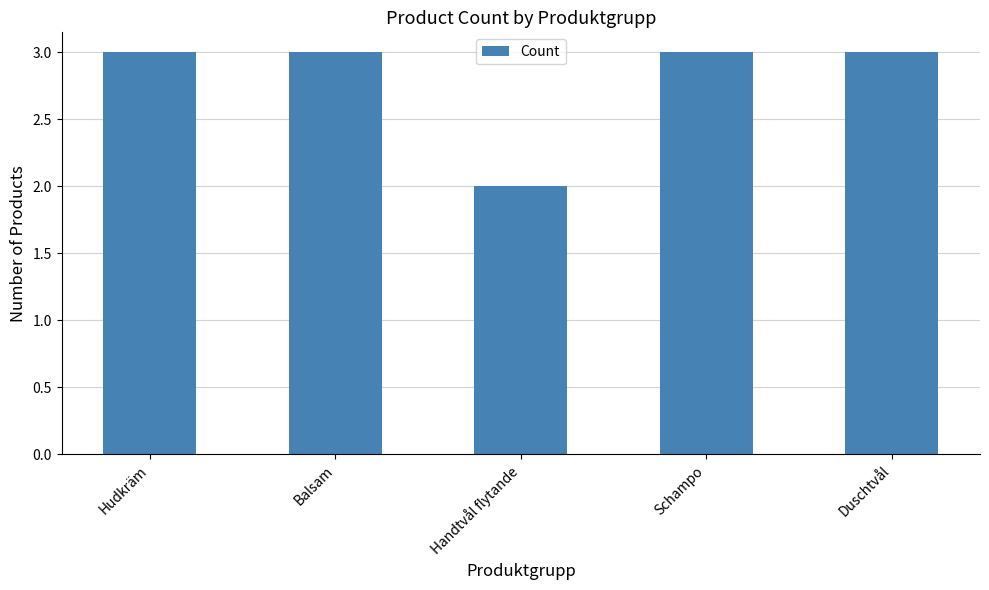

Where is the data nearest to the value 2?

Handtvål flytande